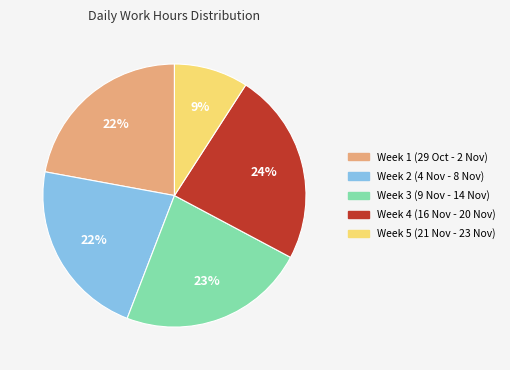

To the nearest percent, what is the difference between the largest and smallest slice percentages?

15%